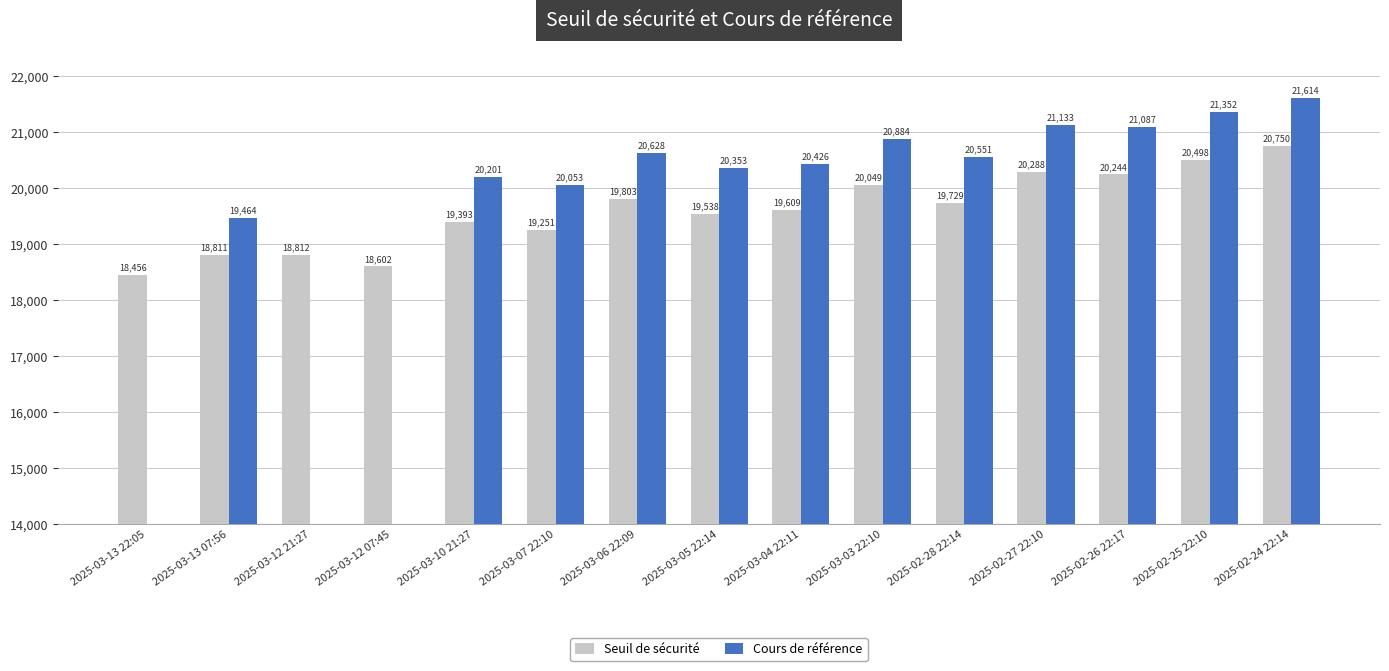

At which category is the sum across all series the highest?

2025-02-24 22:14